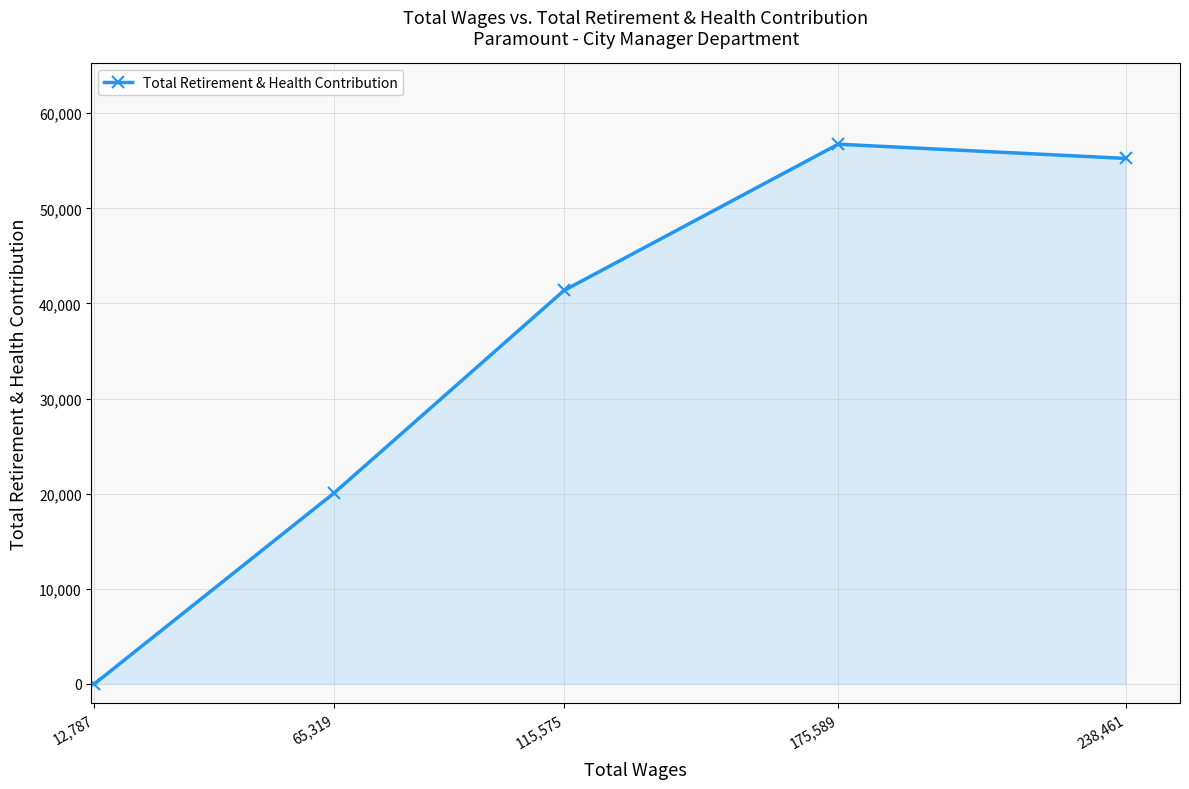

How many categories are shown in the chart?

5